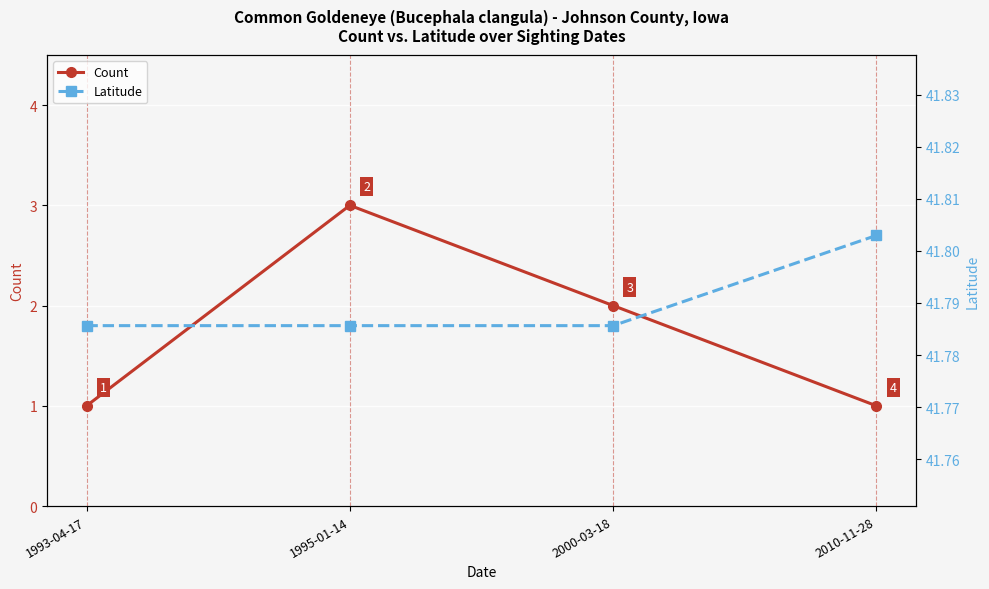

Where is the first local maximum for Count?

1995-01-14